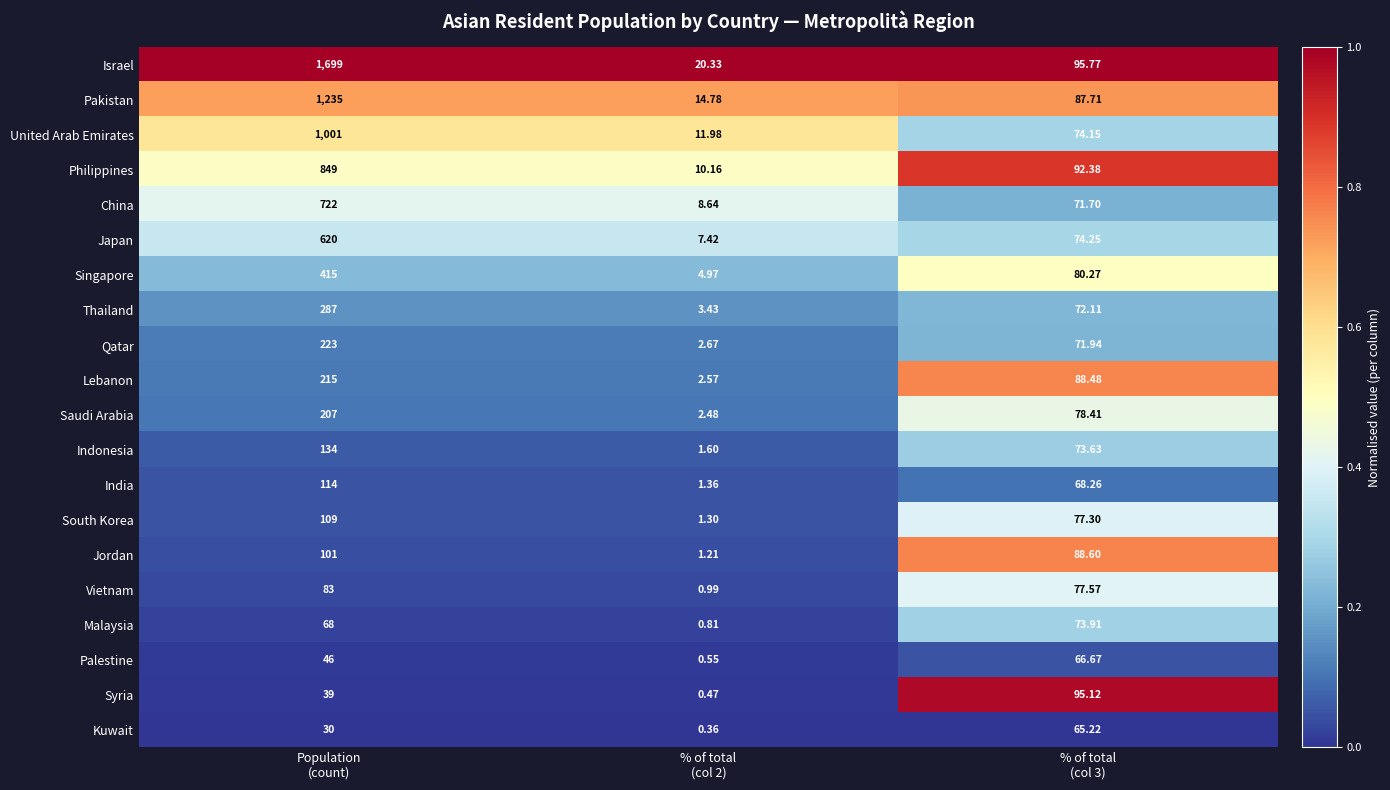

Which series has the widest spread of values?

Israel